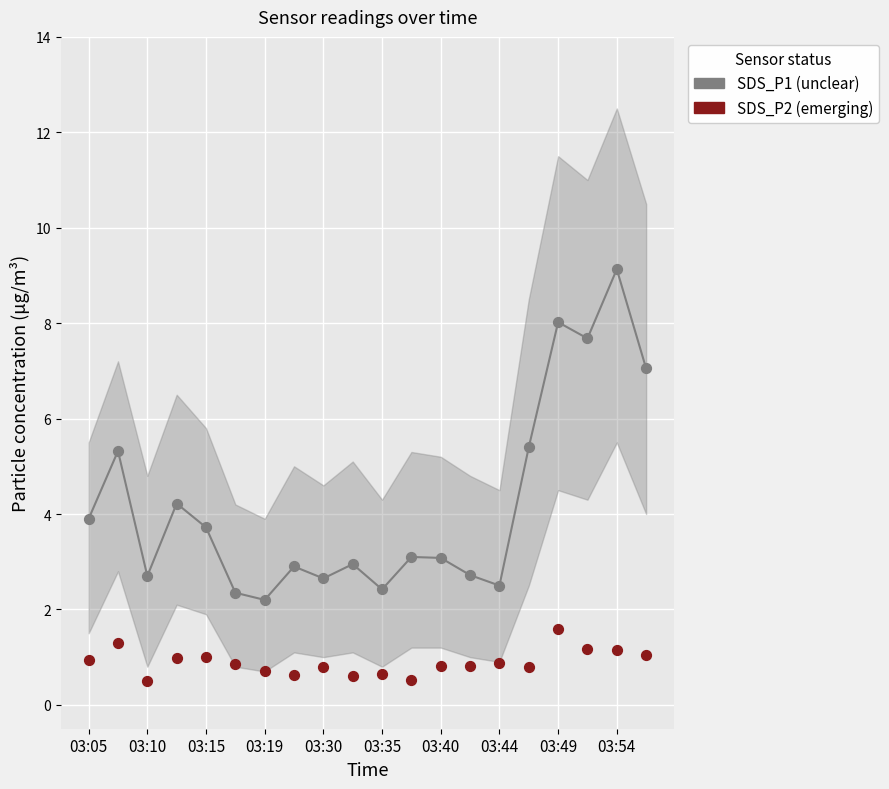

Which series has the largest total across all categories?

SDS_P1 (unclear)